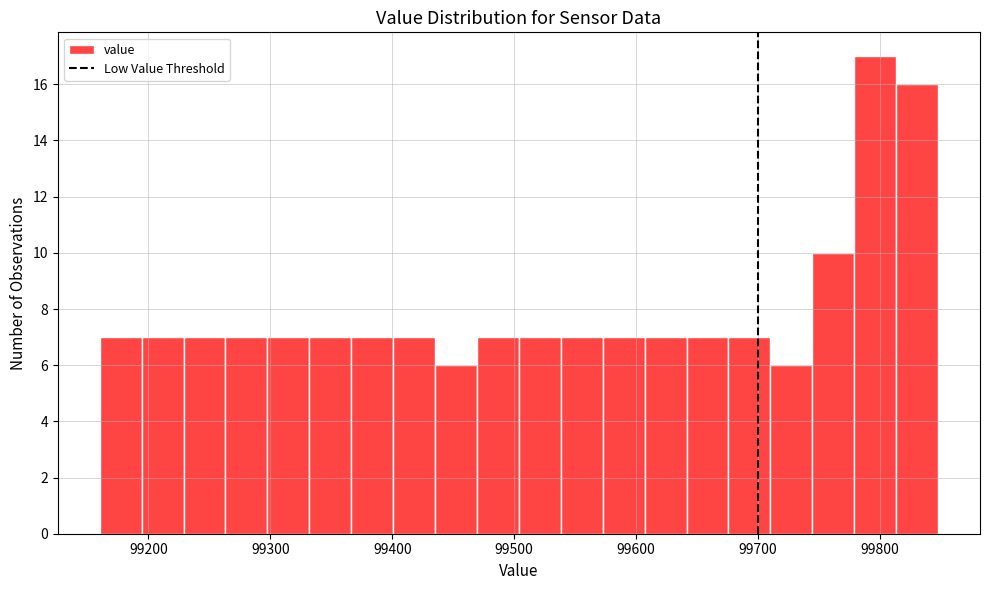

Around what value on the x-axis is the tallest bar? Give the approximate position of its centre, as read against the axis.

99800